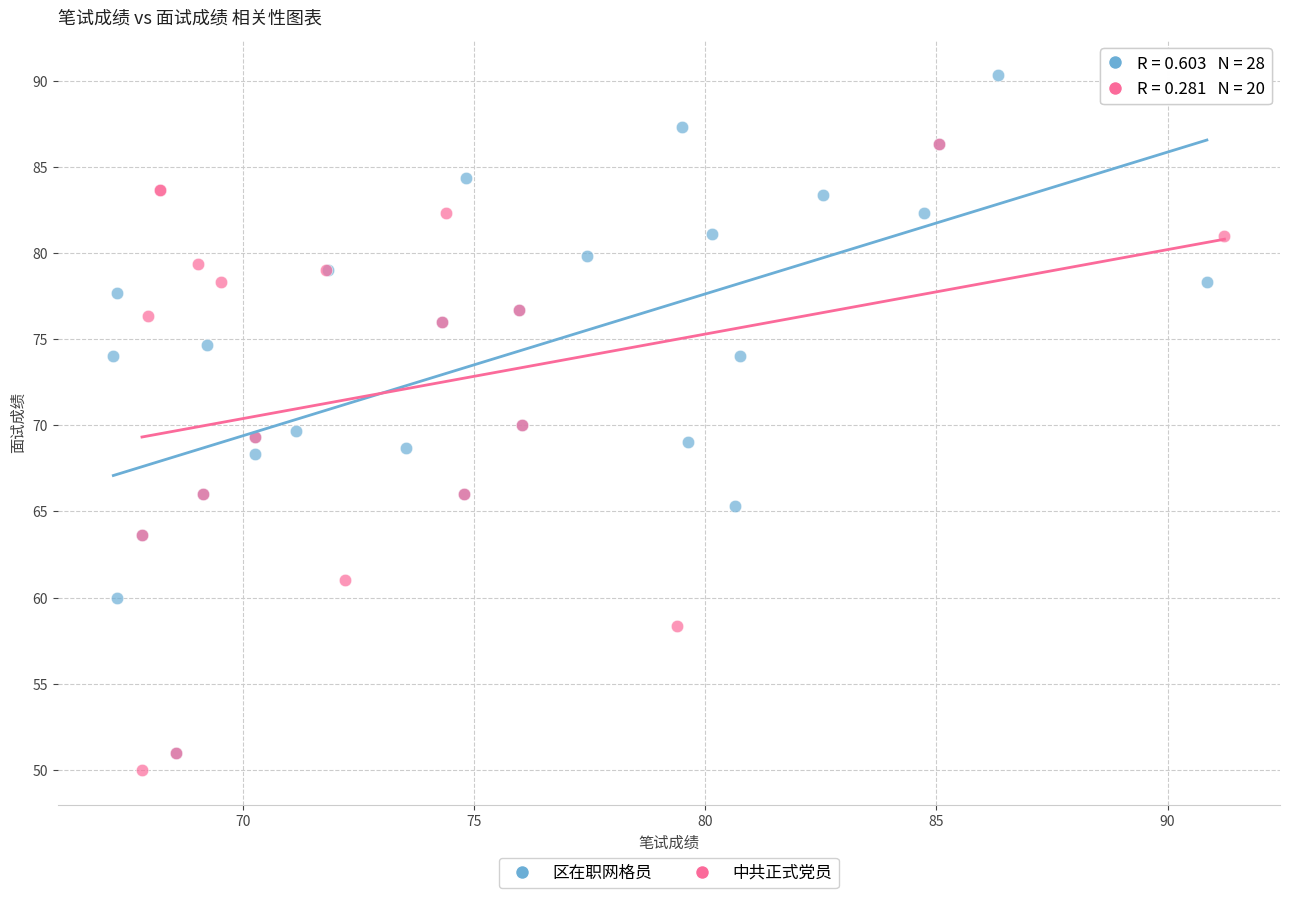

Which series reaches the maximum Y coordinate?

区在职网格员